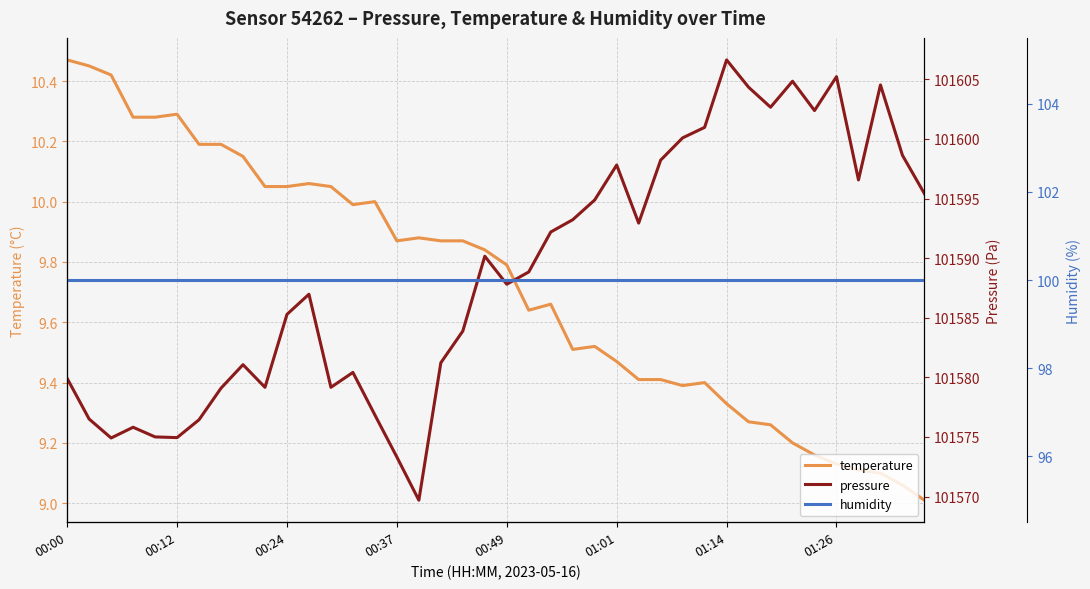

What is the lowest value of the humidity series?

100.0